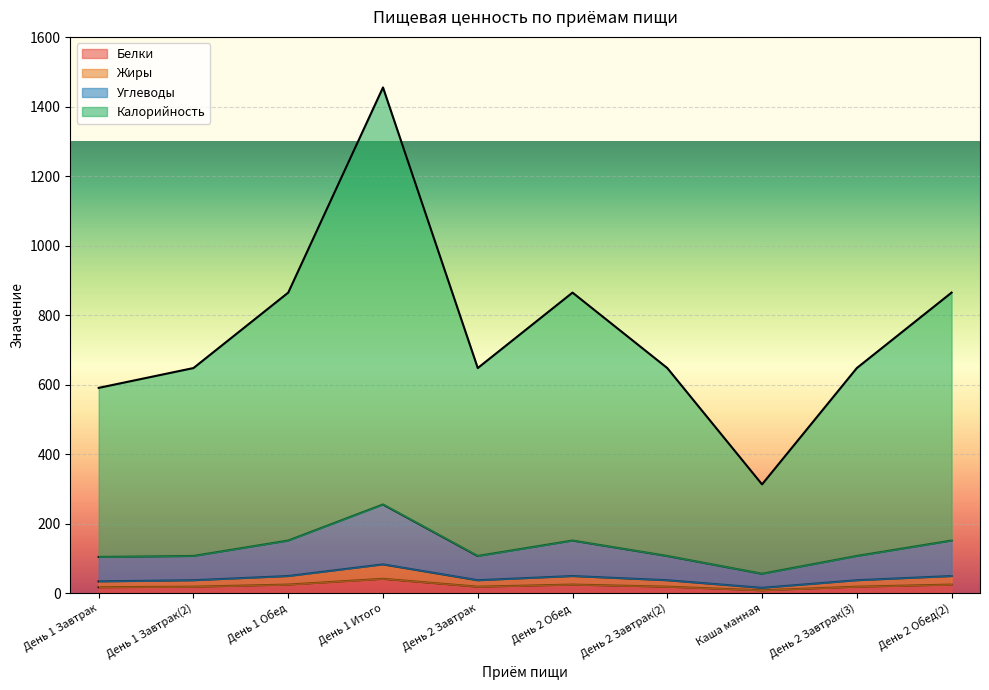

Is the value of Белки at День 2 Обед(2) greater than the value of Калорийность at Каша манная?

No